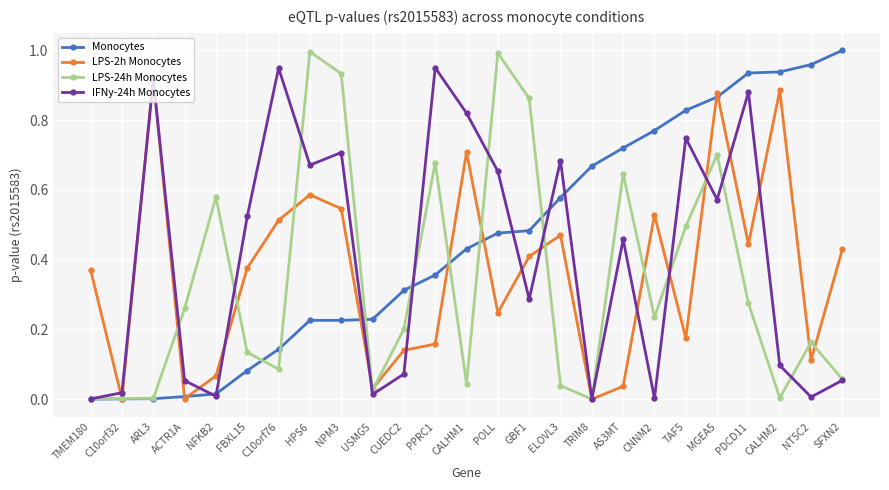

True or false: LPS-2h Monocytes has more than 0 interior local peaks.

True